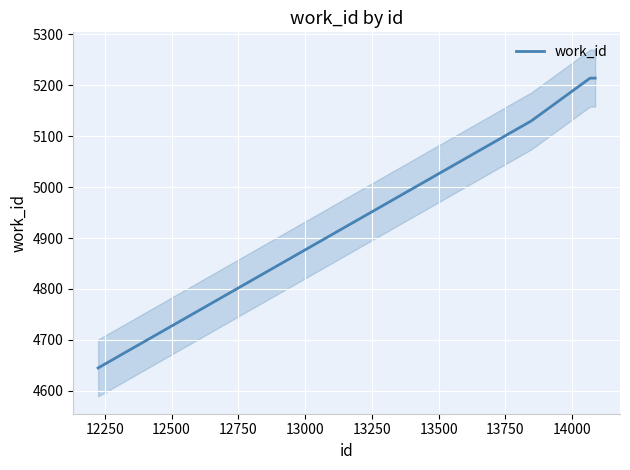

What is the maximum value for work_id?

5214